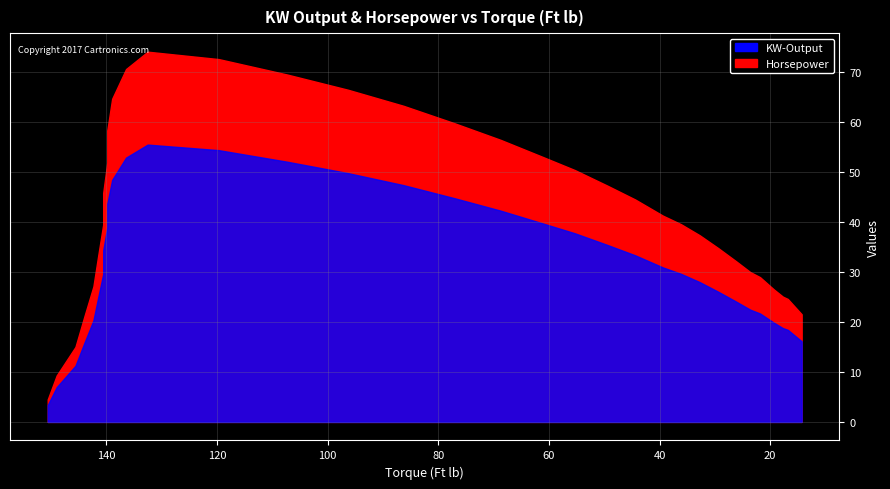

Rank the series by their average value, from lowest to highest.

KW-Output, Horsepower